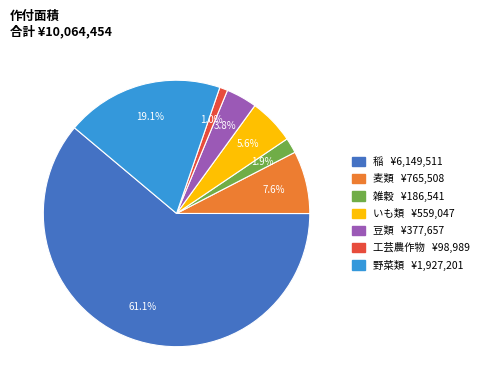

To the nearest percent, what portion does 工芸農作物 represent?

1%